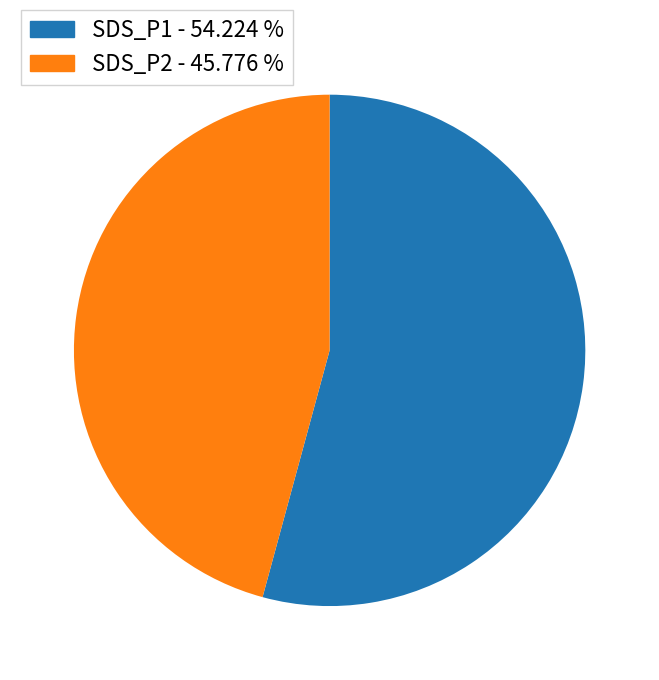

Which slice is the smallest?

SDS_P2